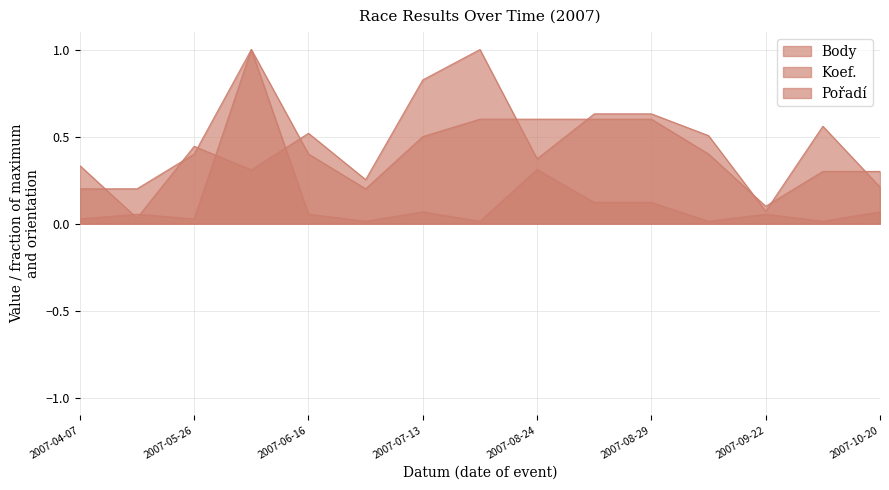

At which category does Body reach its first local peak?

2007-05-26